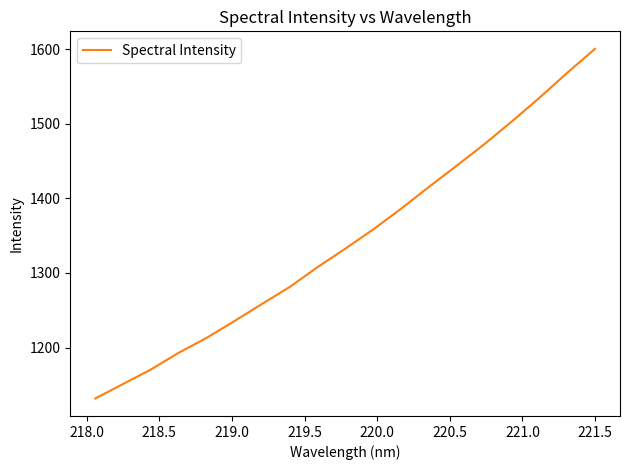

What is the maximum value shown in the chart?

1600.7